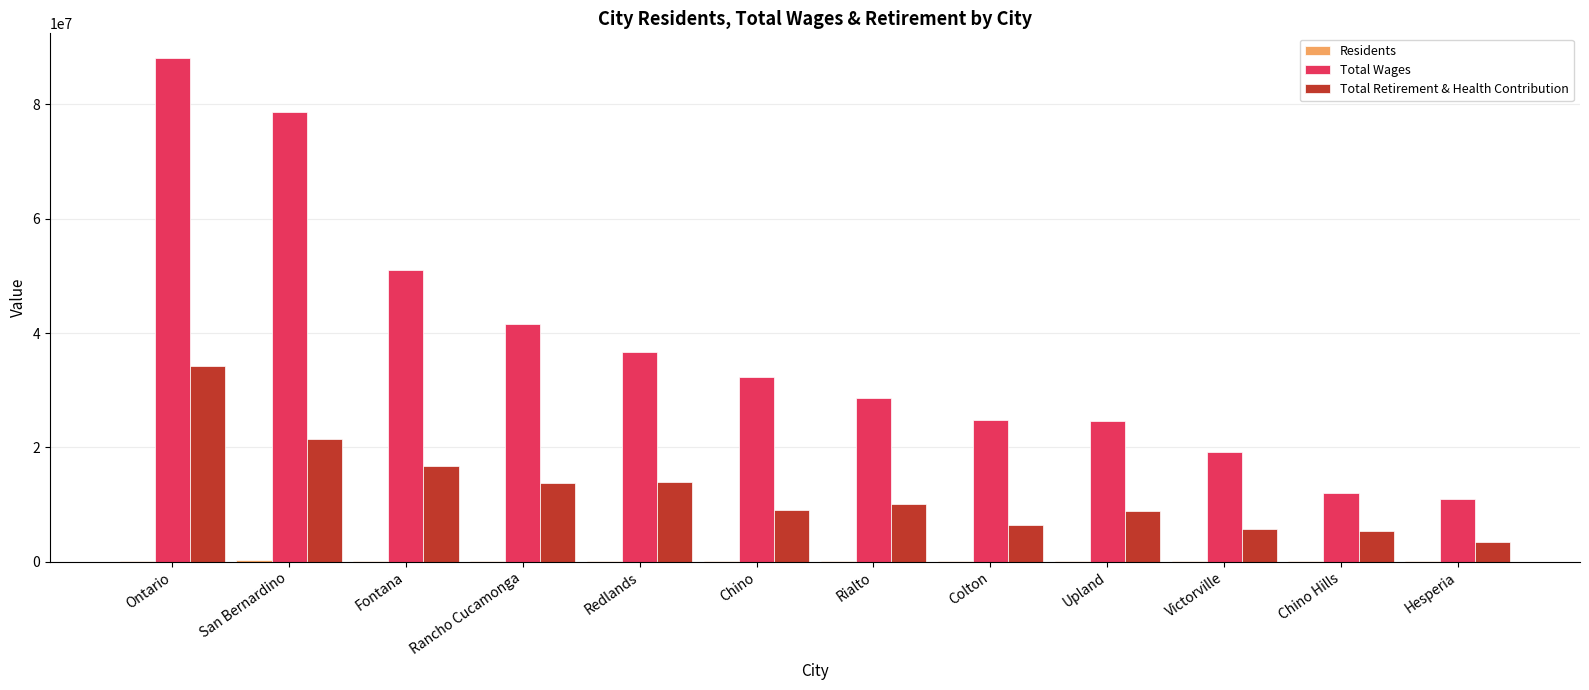

The Total Retirement & Health Contribution series shows 10103816 at Rialto. True or false?

True